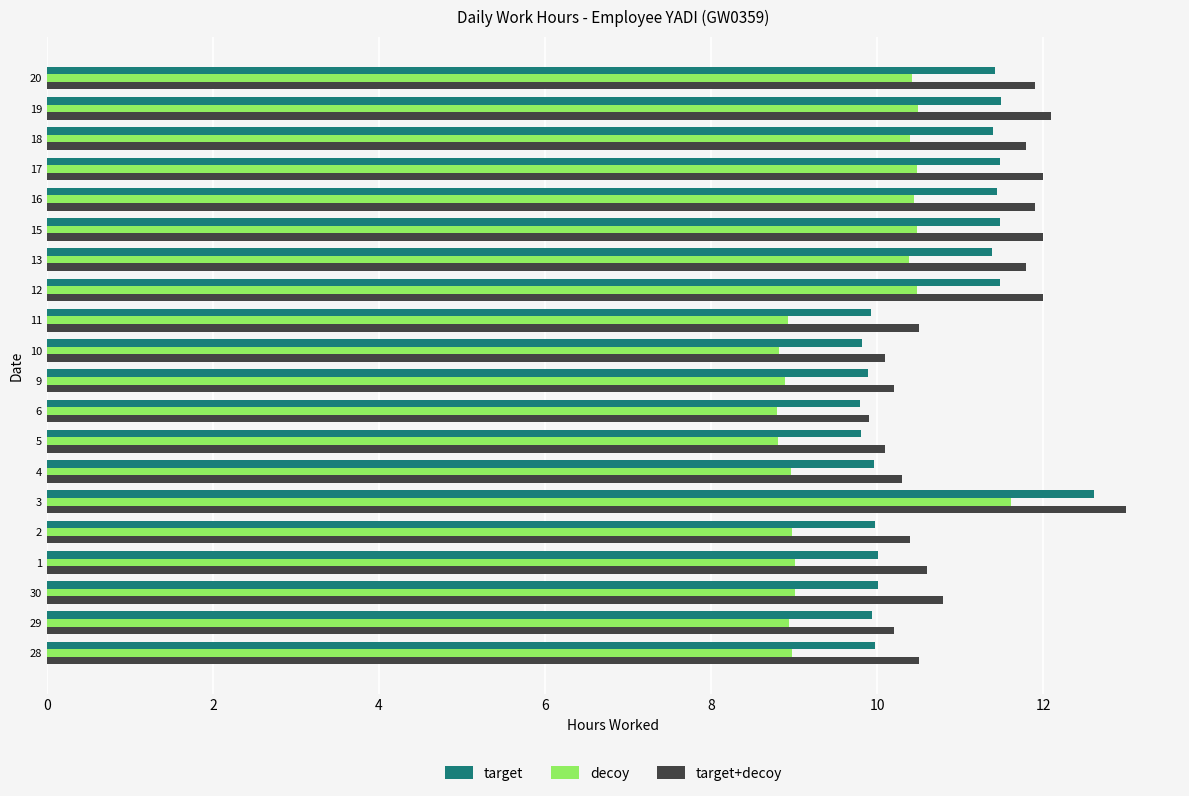

What is the approximate value of target+decoy at 16?

11.9